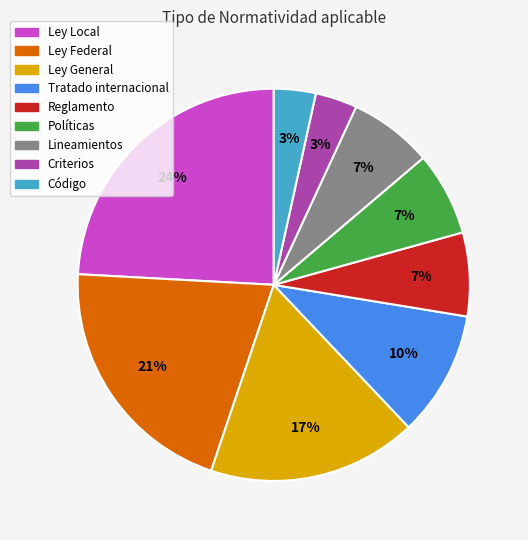

How many slices are in this pie chart?

9